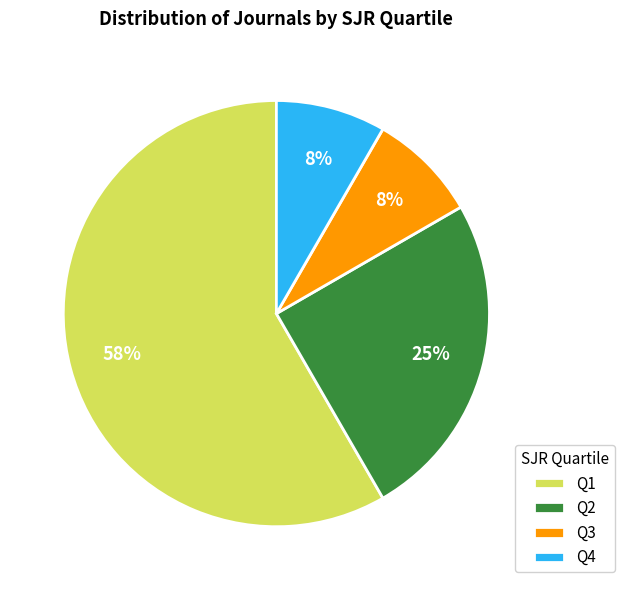

To the nearest percent, what portion does Q4 represent?

8%